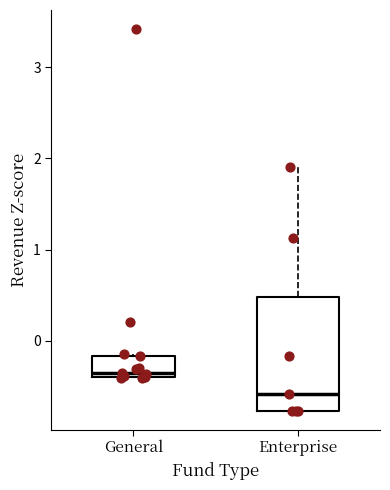

Reading left to right, read every box against the y-axis: the position of its median line, the range the box covers, and the ends of its whiskers. The values are not printed on the chart, so give them approximately, as read against the axis.

General: median -0.4 (just above the box's lower edge), box -0.4 to -0.2, whiskers -0.4 to -0.1
Enterprise: median -0.6, box -0.8 to 0.5, whiskers -0.8 to 1.9